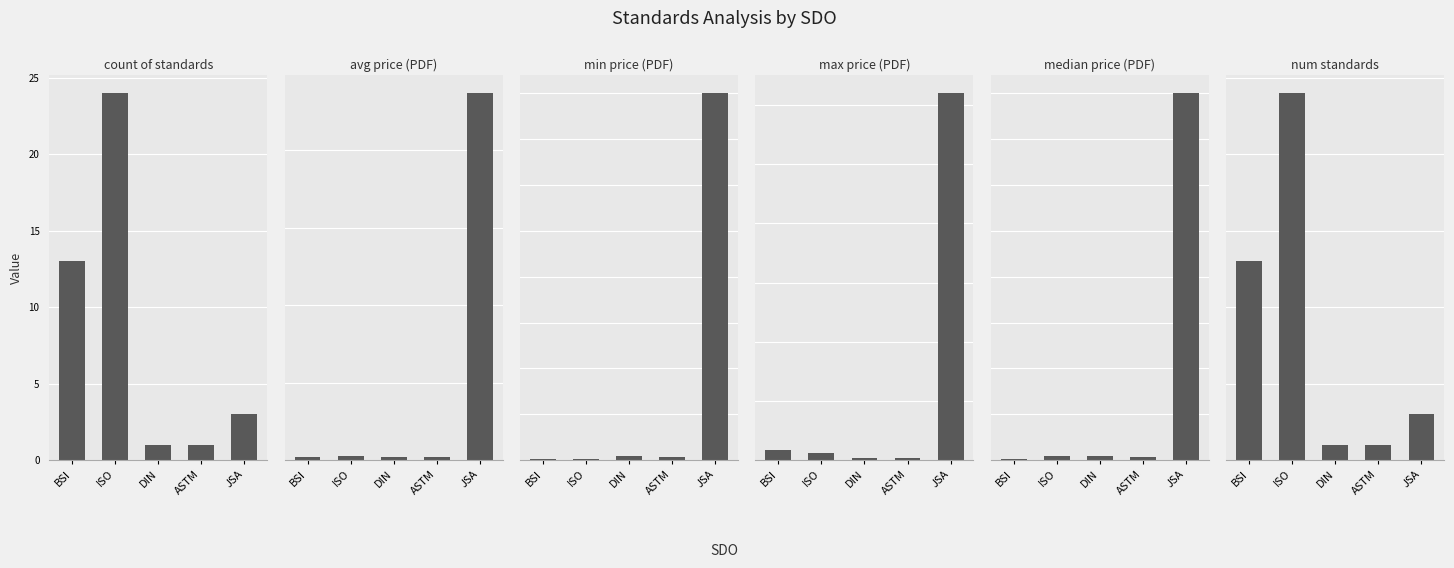

Count the number of data series in this chart.

6